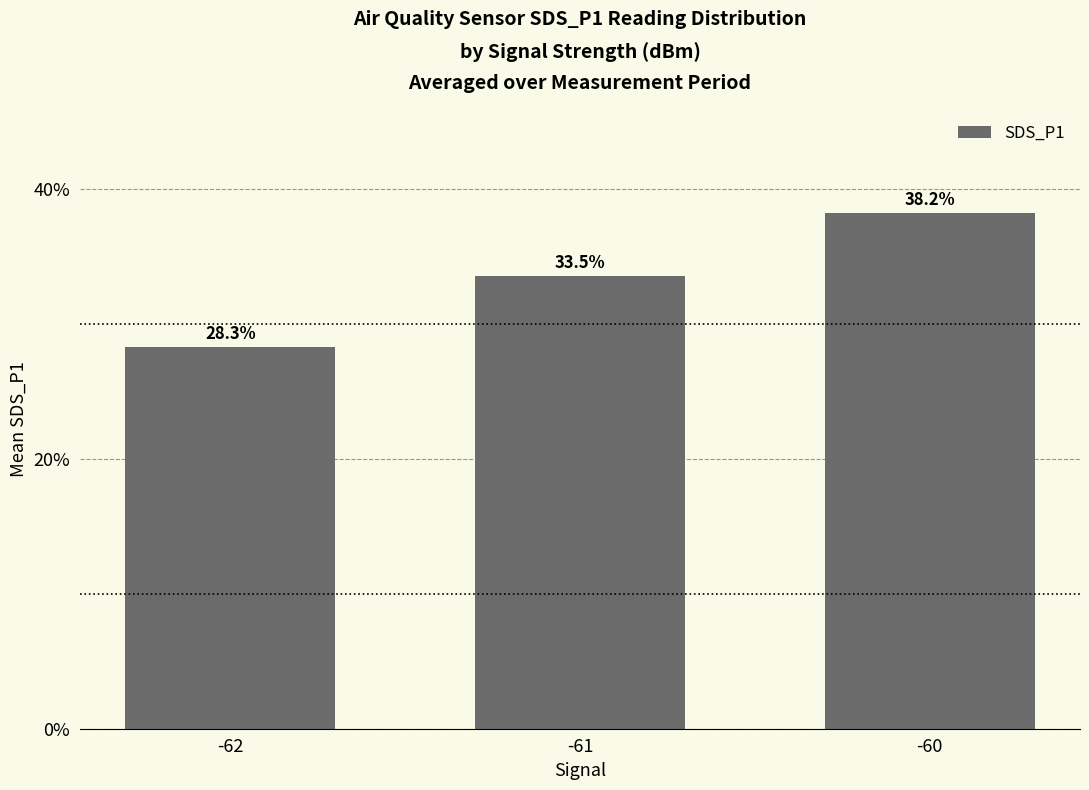

Rank the categories by value from highest to lowest.

-60, -61, -62